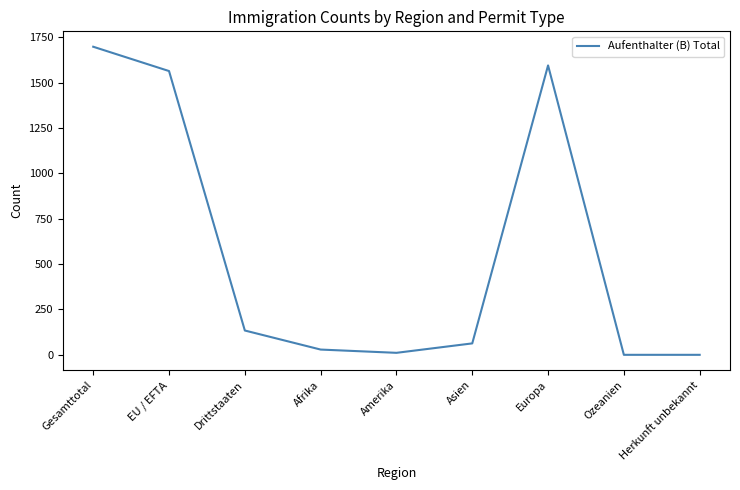

What is the difference between the maximum and minimum values?

1698